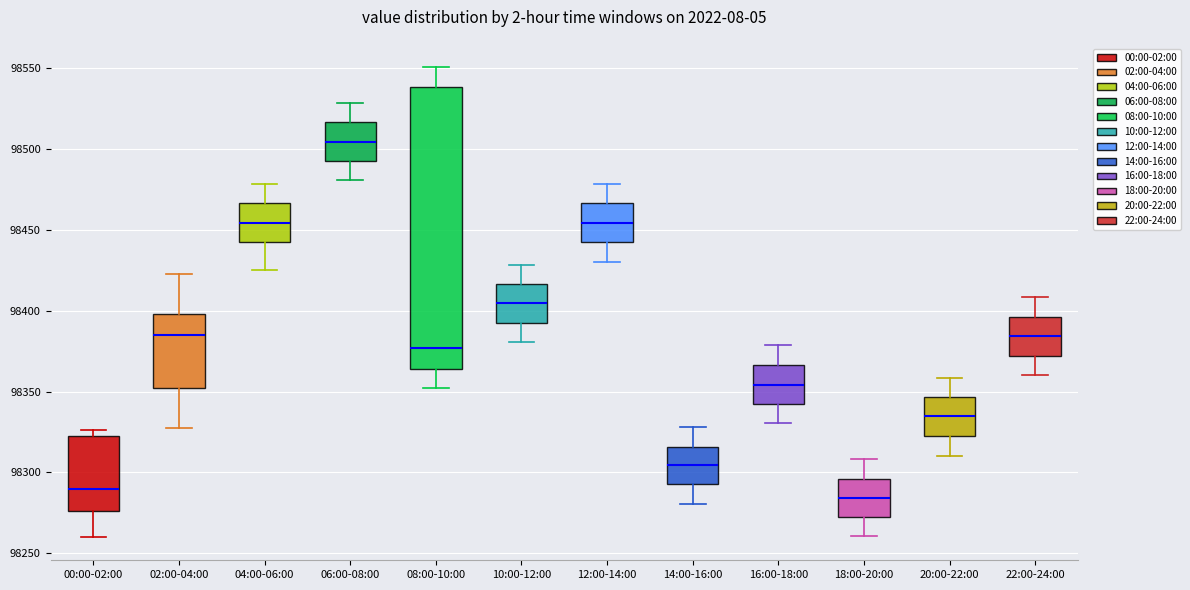

Reading left to right, transcribe this box plot: for each box, give where its median line is, the range the box spans, and where its two whiskers end, as read against the y-axis. The values are not printed on the chart, so give them approximately, as read against the axis.

00:00-02:00: median 98290, box 98275 to 98325, whiskers 98260 to 98325 (just above the box's upper edge)
02:00-04:00: median 98385, box 98350 to 98400, whiskers 98325 to 98425
04:00-06:00: median 98455, box 98440 to 98465, whiskers 98425 to 98480
06:00-08:00: median 98505, box 98495 to 98515, whiskers 98480 to 98530
08:00-10:00: median 98375, box 98365 to 98540, whiskers 98350 to 98550
10:00-12:00: median 98405, box 98390 to 98415, whiskers 98380 to 98430
12:00-14:00: median 98455, box 98445 to 98465, whiskers 98430 to 98480
14:00-16:00: median 98305, box 98295 to 98315, whiskers 98280 to 98330
16:00-18:00: median 98355, box 98340 to 98365, whiskers 98330 to 98380
18:00-20:00: median 98285, box 98275 to 98295, whiskers 98260 to 98310
20:00-22:00: median 98335, box 98320 to 98345, whiskers 98310 to 98360
22:00-24:00: median 98385, box 98370 to 98395, whiskers 98360 to 98410